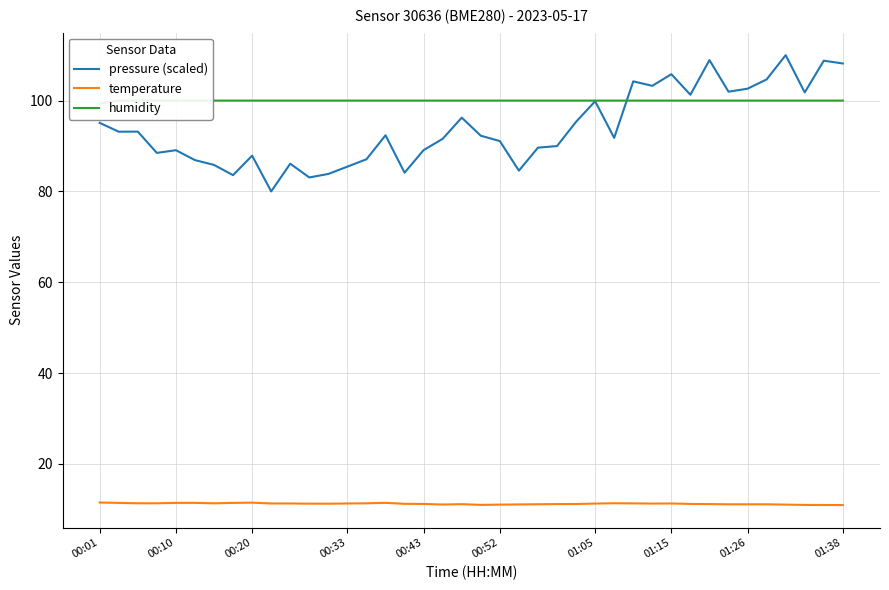

Is the value of temperature at 14 greater than the value of humidity at 11?

No